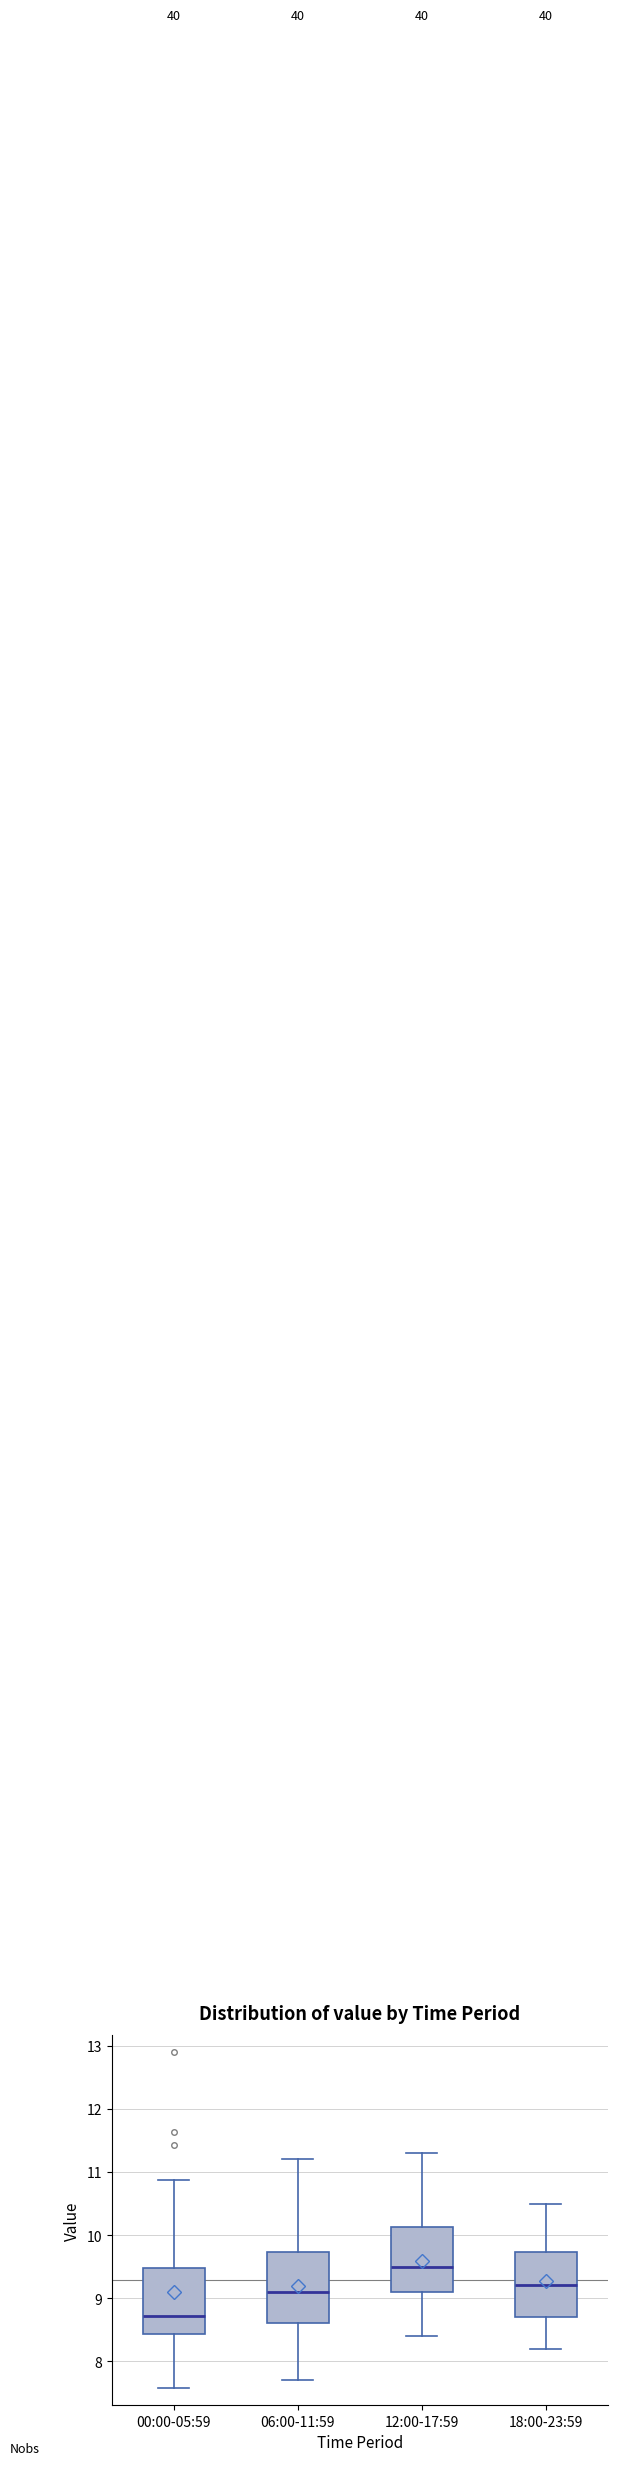

Where is the upper edge of the box for 06:00-11:59 on the y-axis? The values are not printed on the chart, so give them approximately, as read against the axis.

9.7